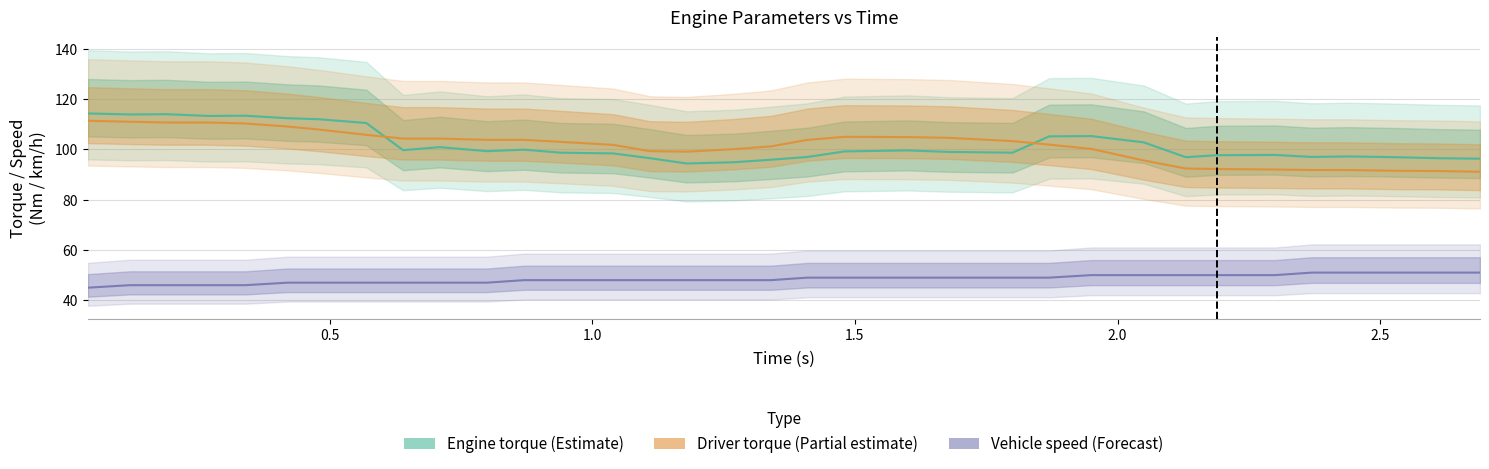

Which series has the largest range (max minus min)?

Driver intention torque